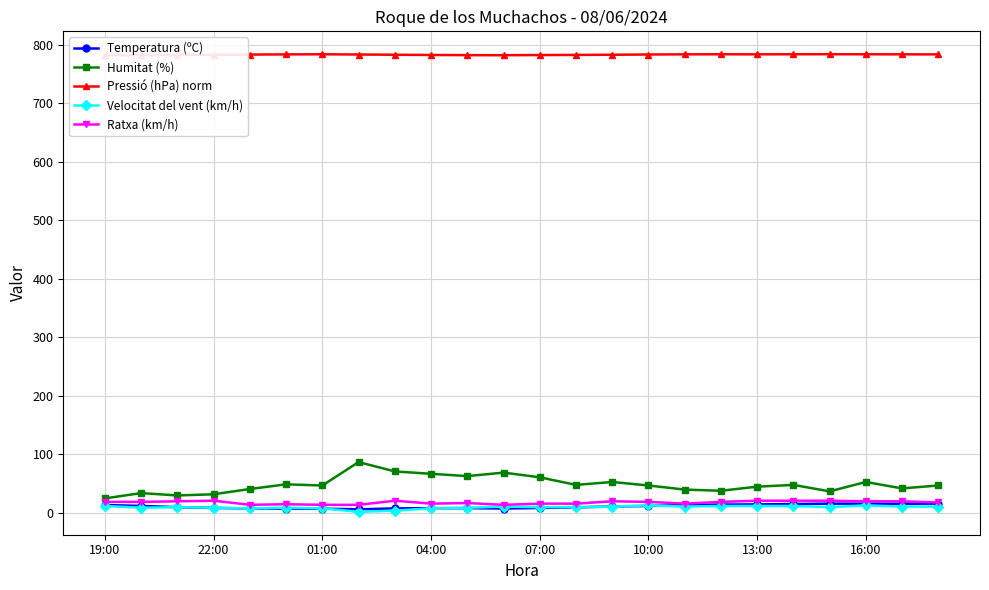

True or false: Ratxa (km/h) and Velocitat del vent (km/h) cross at least once.

False